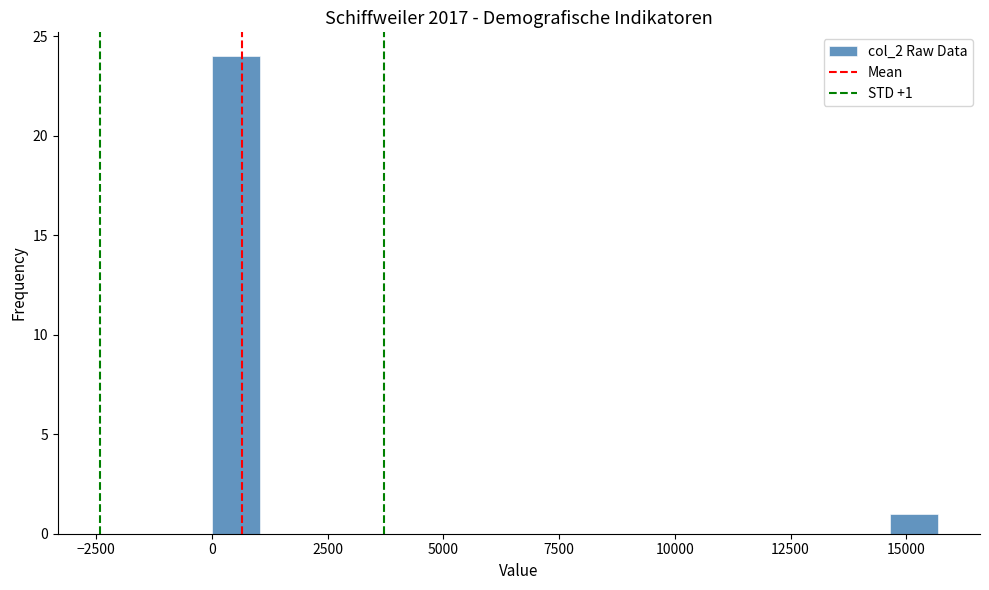

Read against the x-axis, roughly where is the centre of the tallest bar?

500